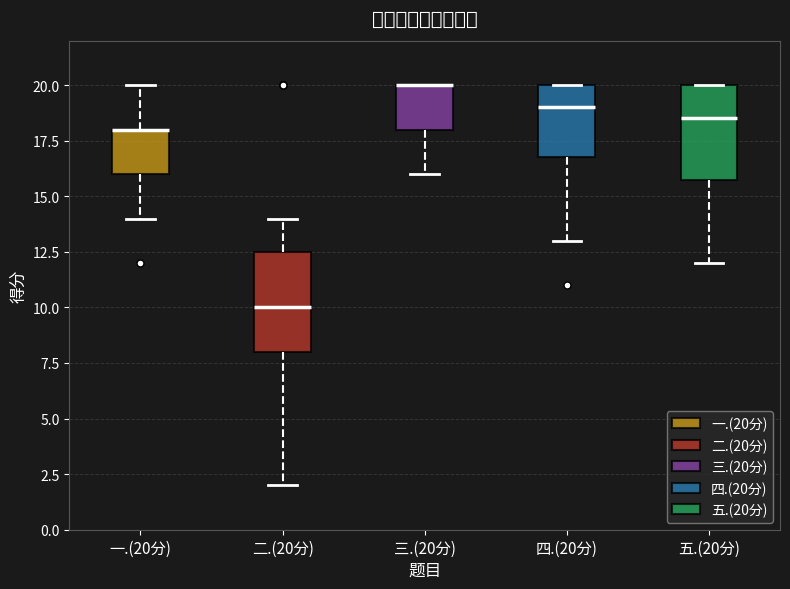

Where is the upper edge of the box for 三.(20分) on the y-axis? The values are not printed on the chart, so give them approximately, as read against the axis.

20.0